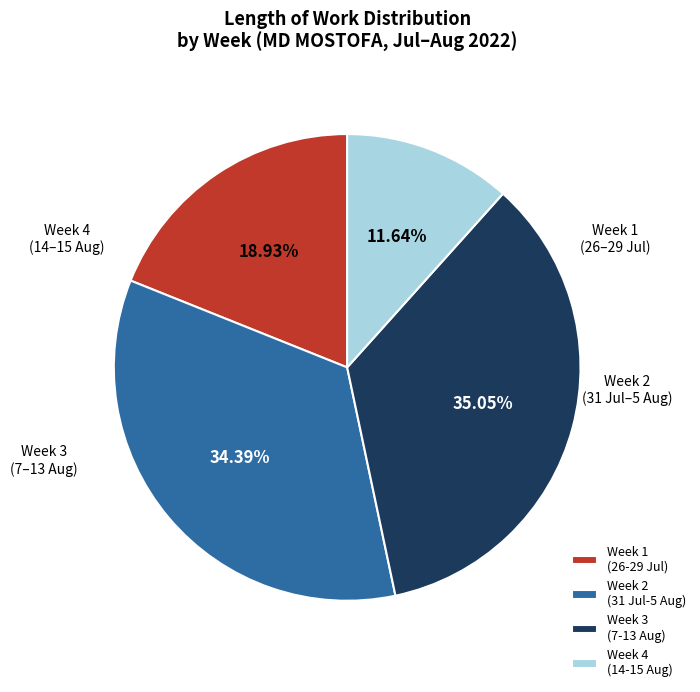

Which has a higher value, Week 2 (31 Jul-5 Aug) or Week 1 (26-29 Jul)?

Week 2 (31 Jul-5 Aug)